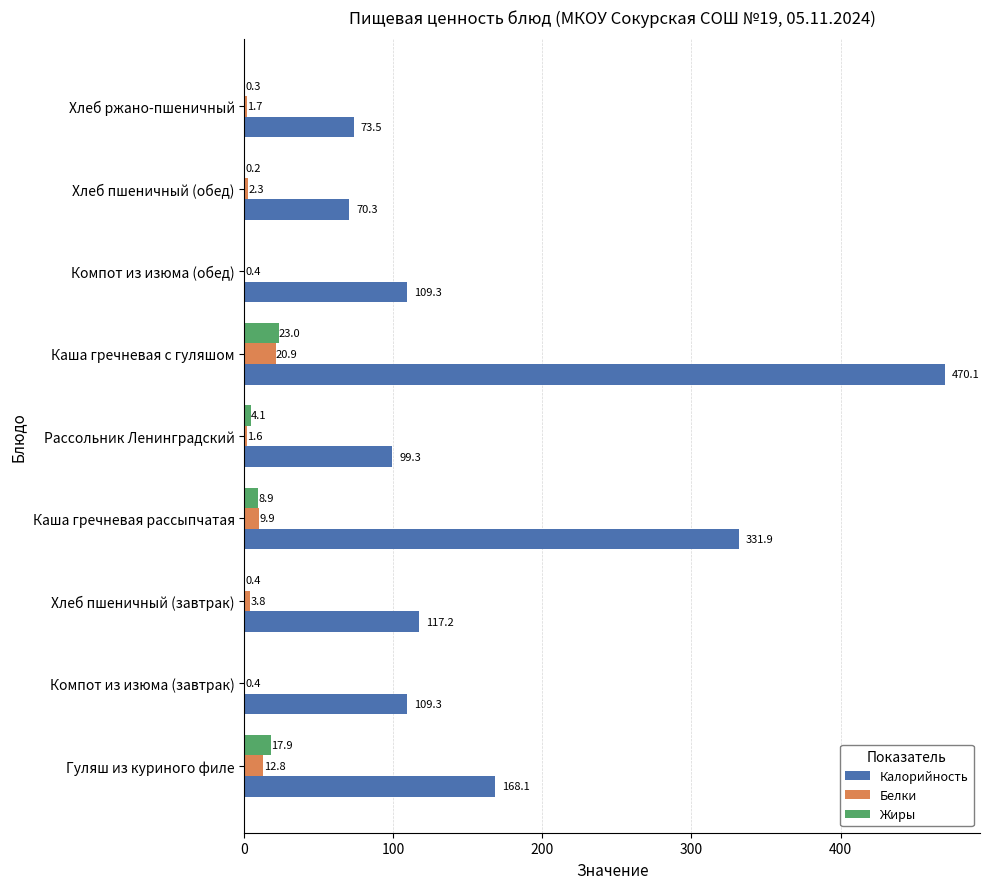

True or false: Калорийность has a value of 68.1 at Каша гречневая рассыпчатая.

False